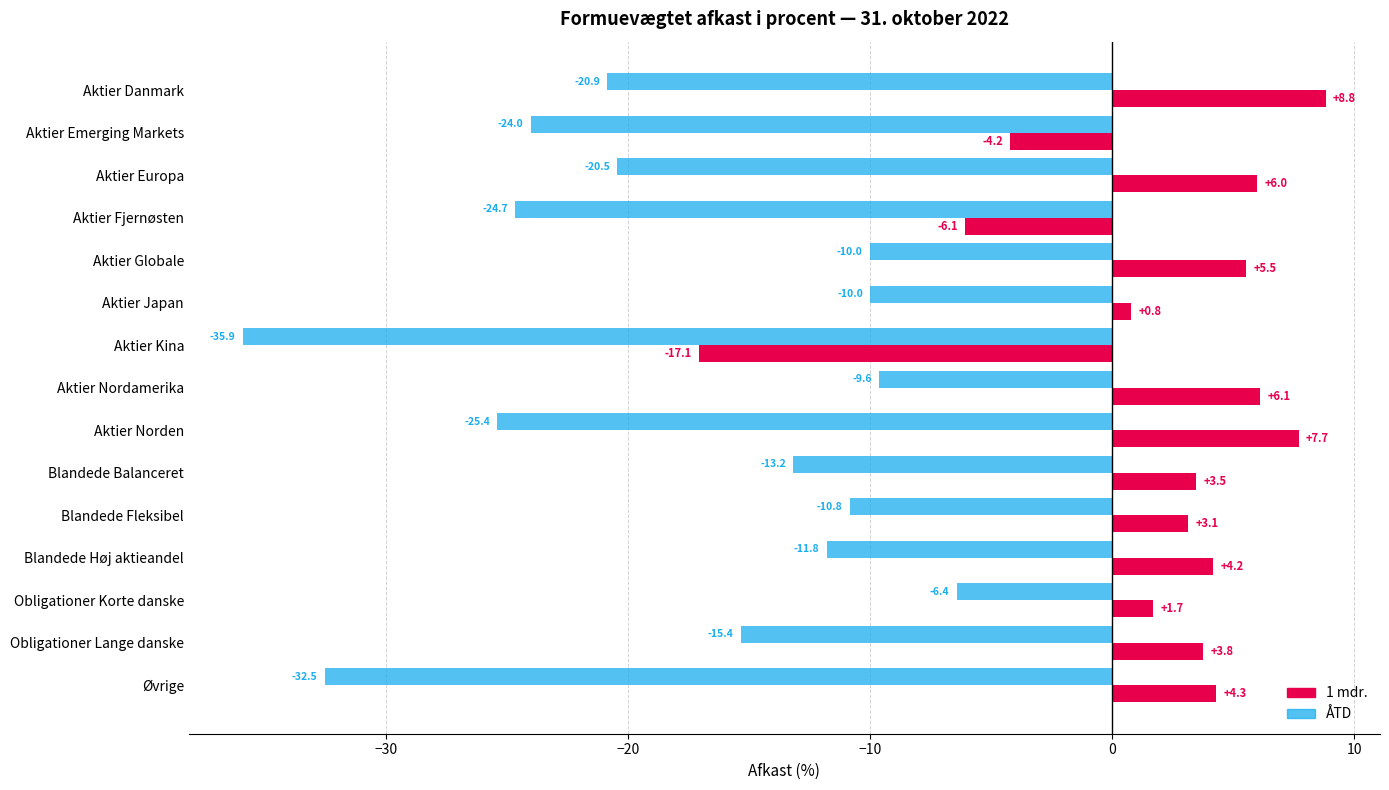

Rank the categories by 1 mdr. value from highest to lowest.

Aktier Danmark, Aktier Norden, Aktier Nordamerika, Aktier Europa, Aktier Globale, Øvrige, Blandede Høj aktieandel, Obligationer Lange danske, Blandede Balanceret, Blandede Fleksibel, Obligationer Korte danske, Aktier Japan, Aktier Emerging Markets, Aktier Fjernøsten, Aktier Kina